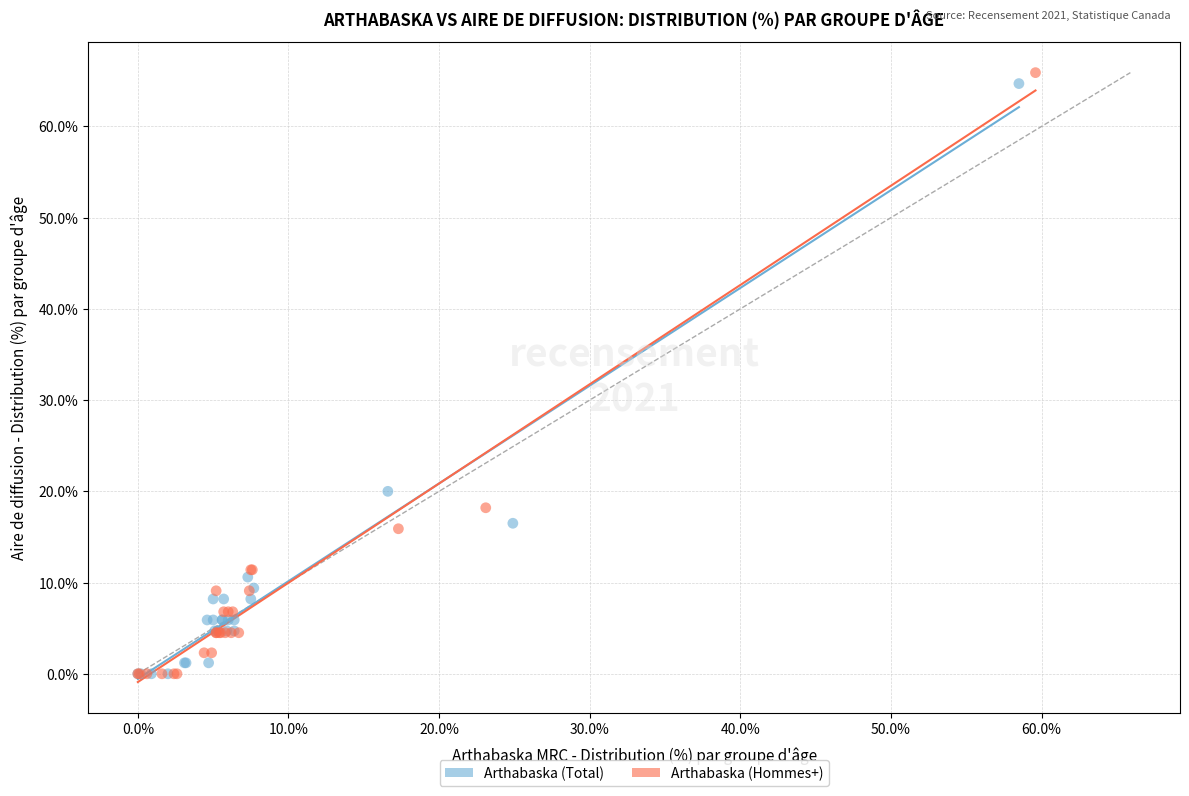

Which series has the widest spread of Y values?

Arthabaska (Hommes+)